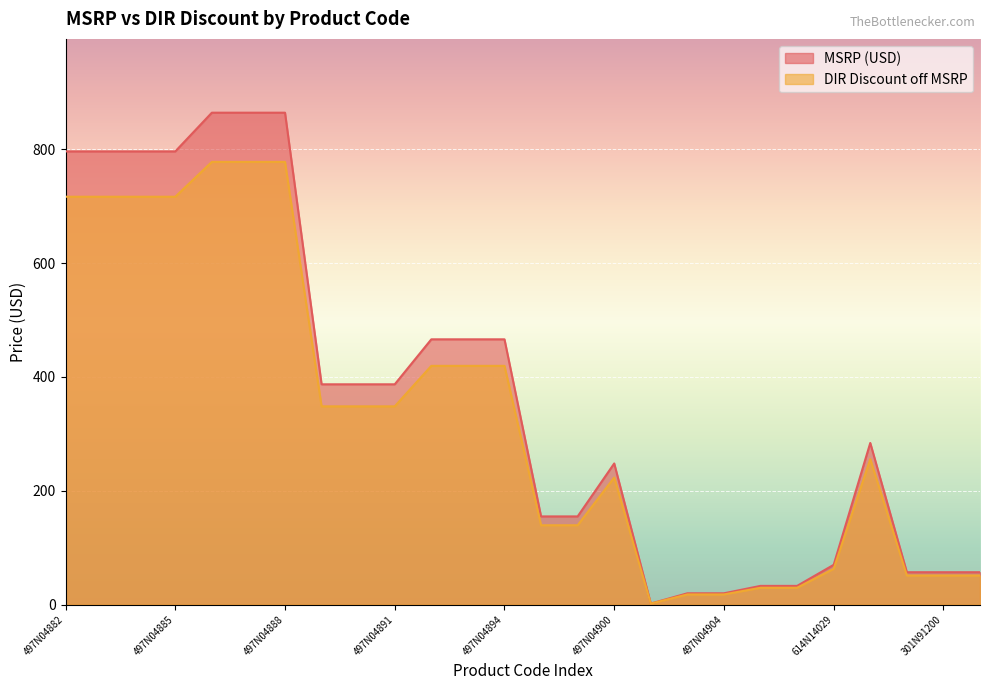

Between 497N04898 and 614N14029, which series saw the biggest shift?

MSRP (USD)